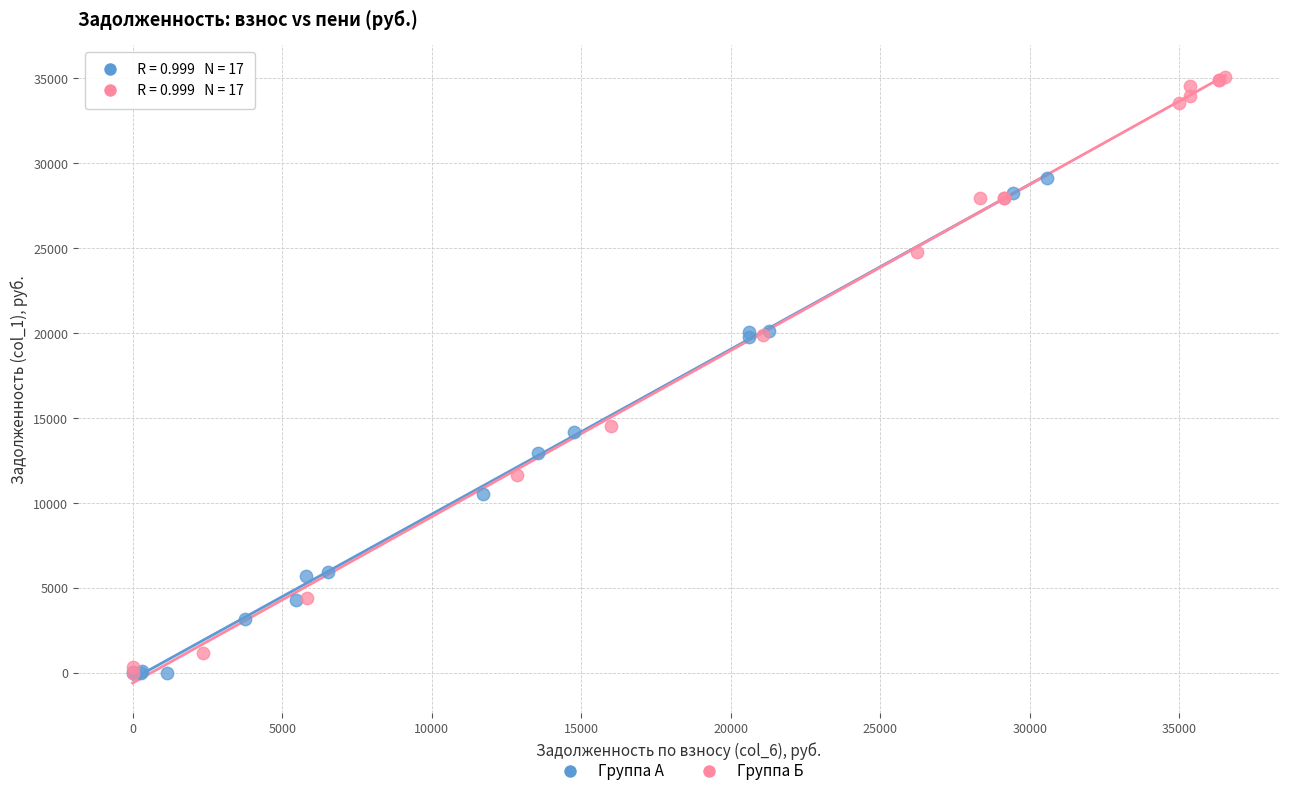

Which series has the widest spread of Y values?

Группа Б